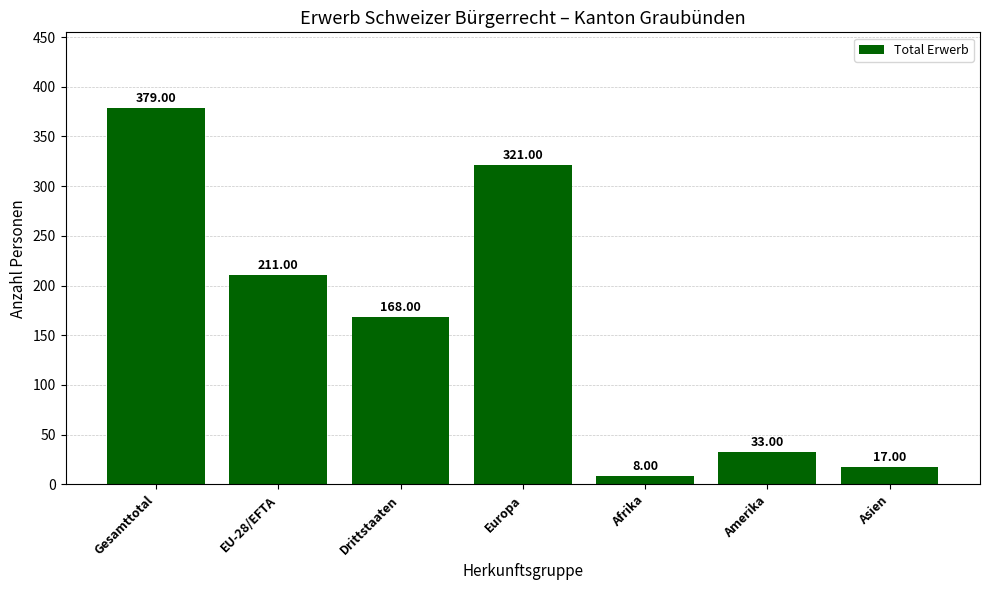

The chart shows a value of 559 at Europa. True or false?

False